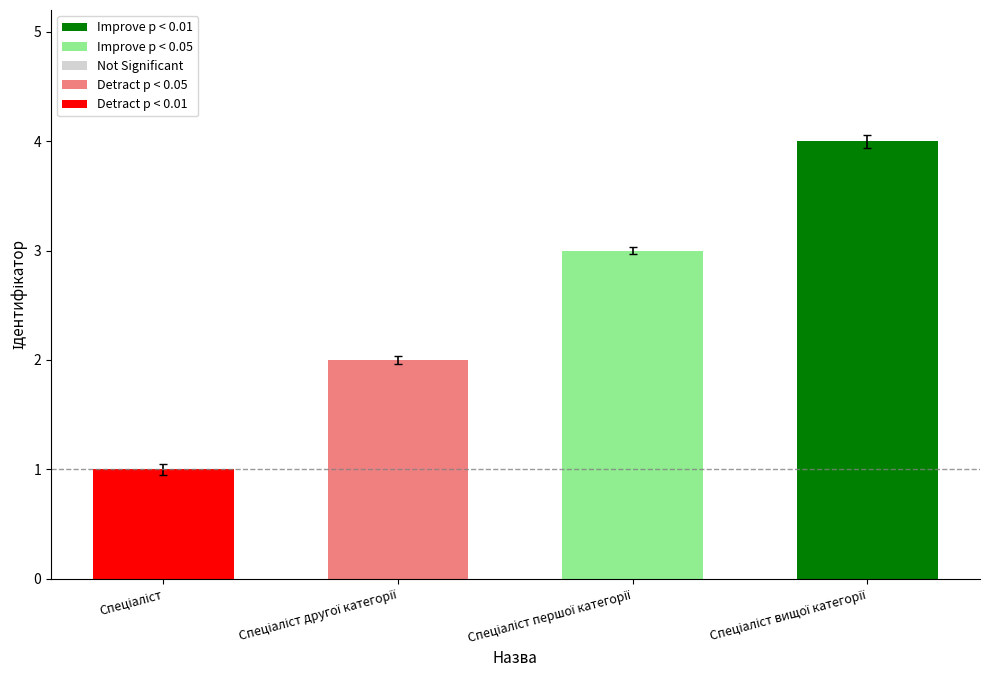

What is the value of the 3rd bar from the left?

3